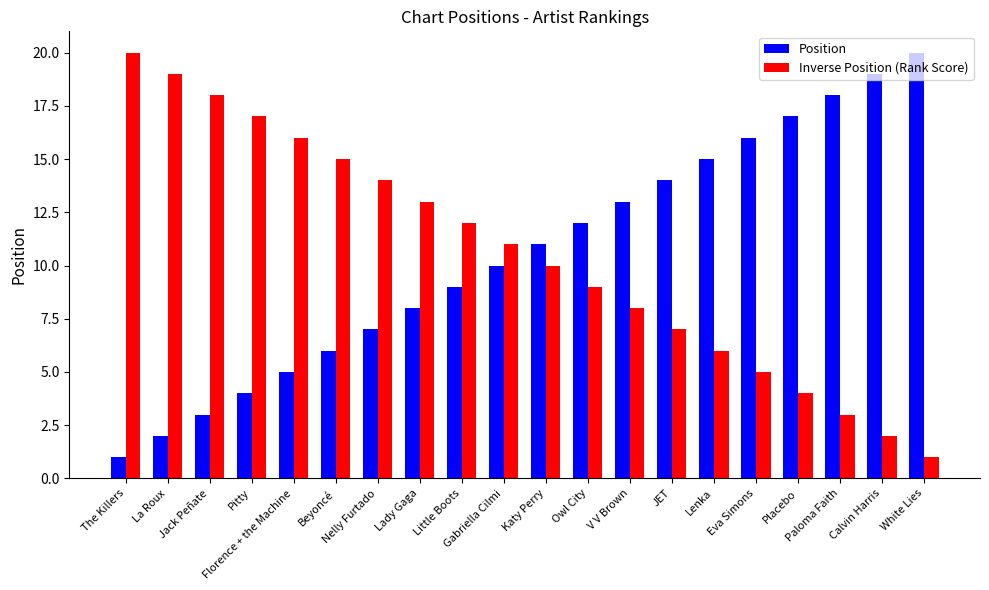

What is the maximum value shown in the chart?

20